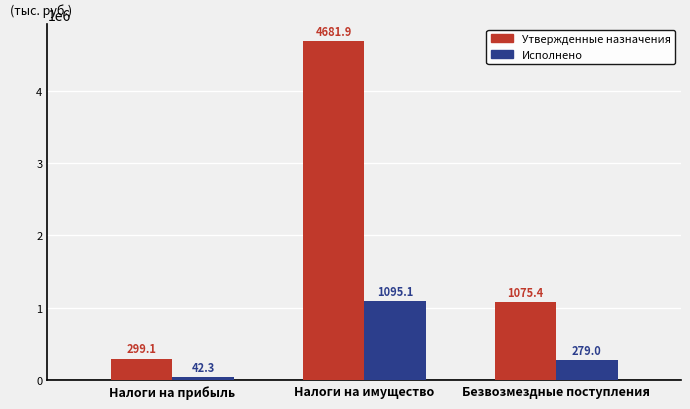

Which category has the highest value across all series?

Налоги на имущество